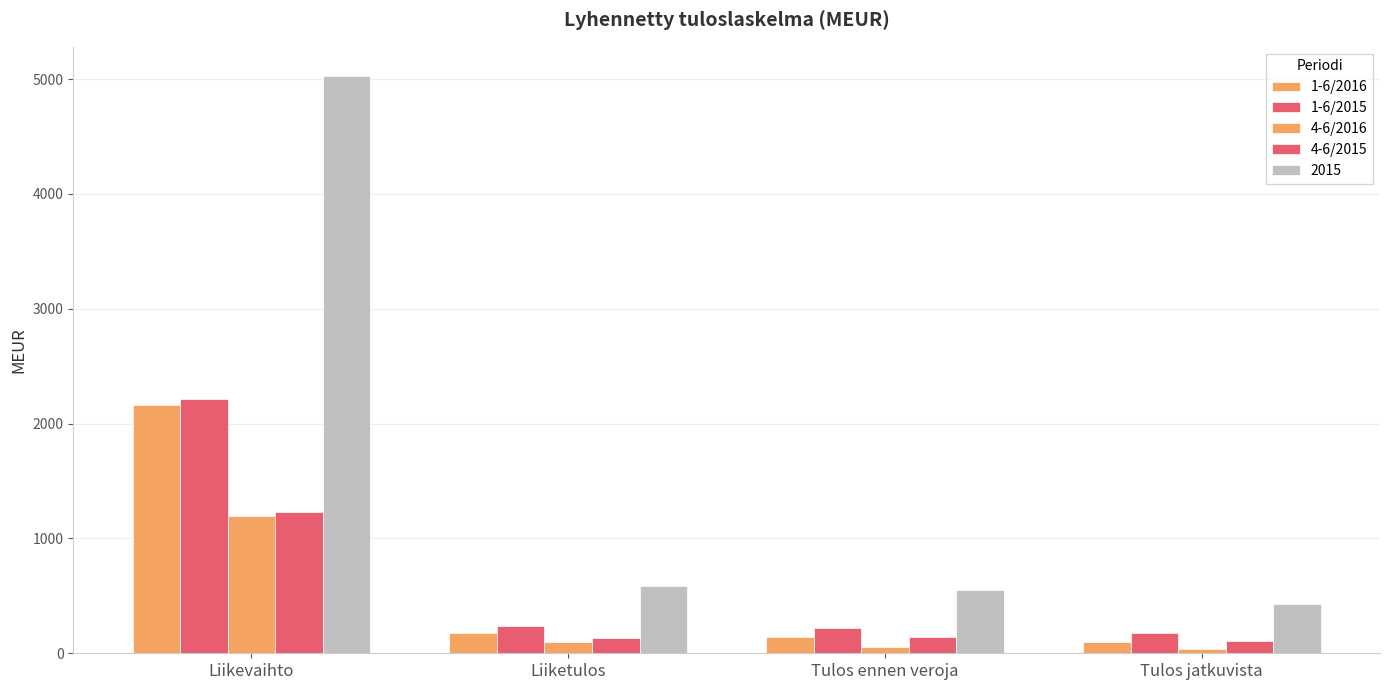

How many groups of bars are there?

4